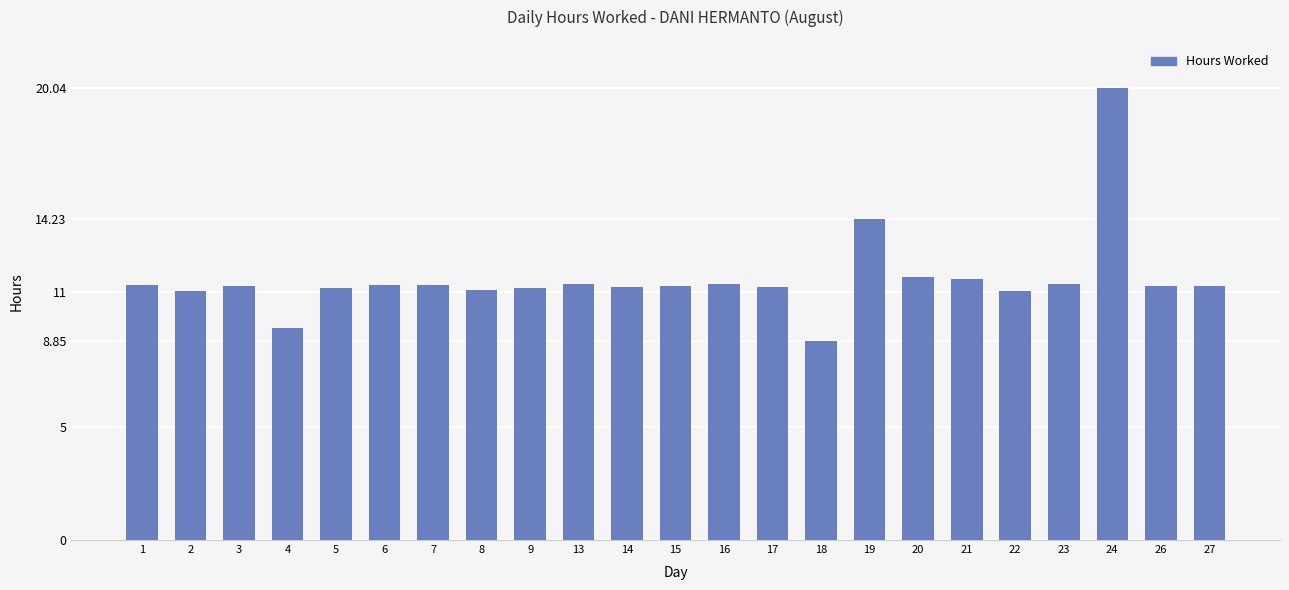

Approximately how many times larger is the value at 8 compared to 1?

1.0